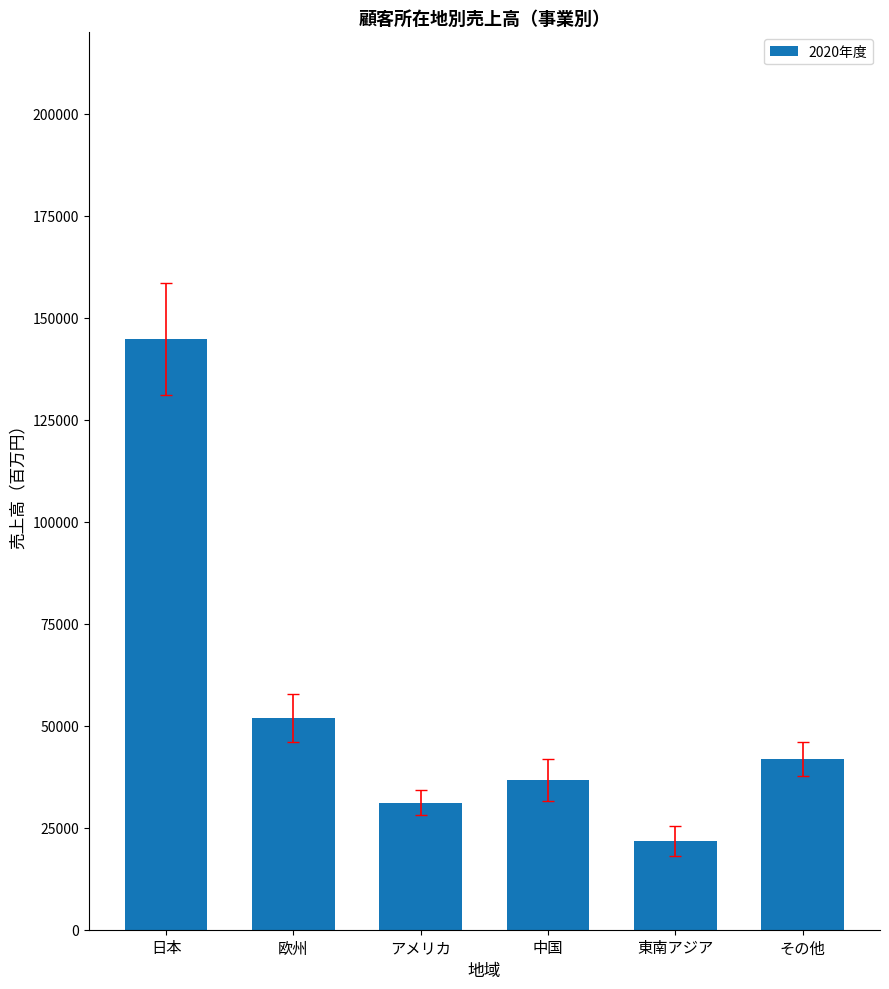

The chart shows a value of 31184 at アメリカ. True or false?

True